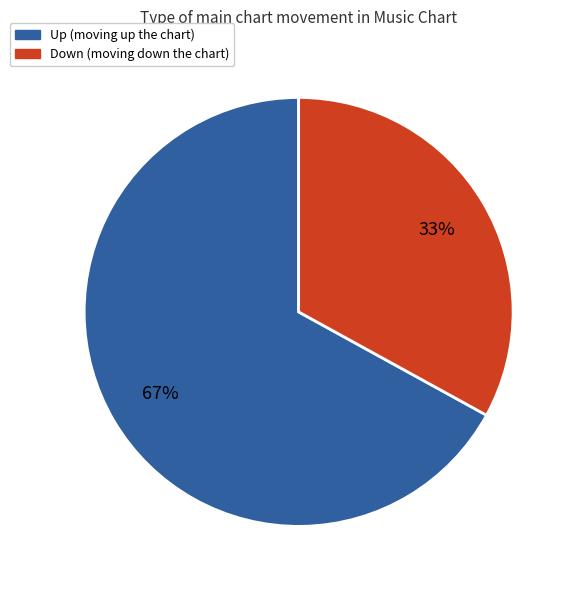

Count the number of slices in the pie.

2